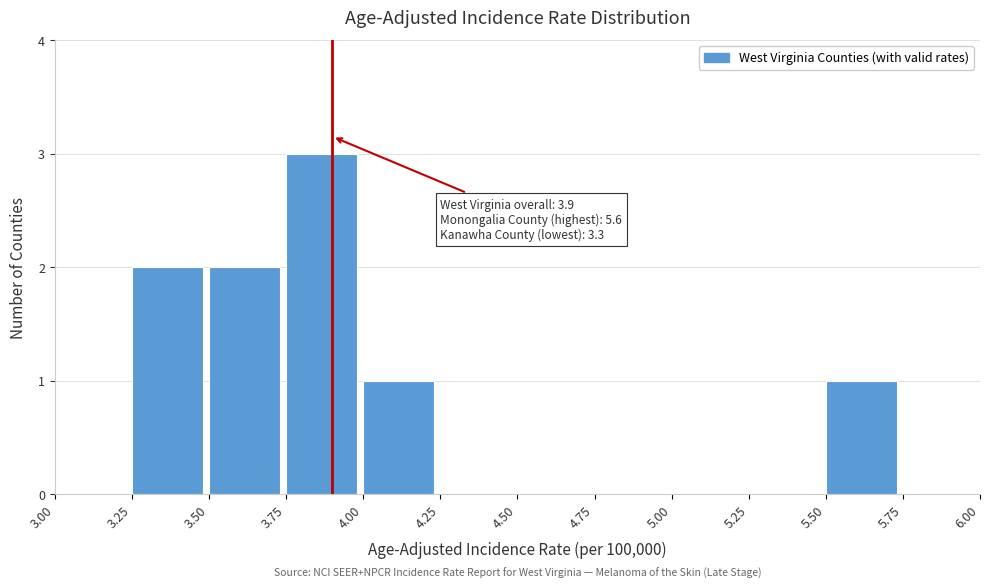

Over which range of the x-axis is the bar tallest?

3.75 to 4.00